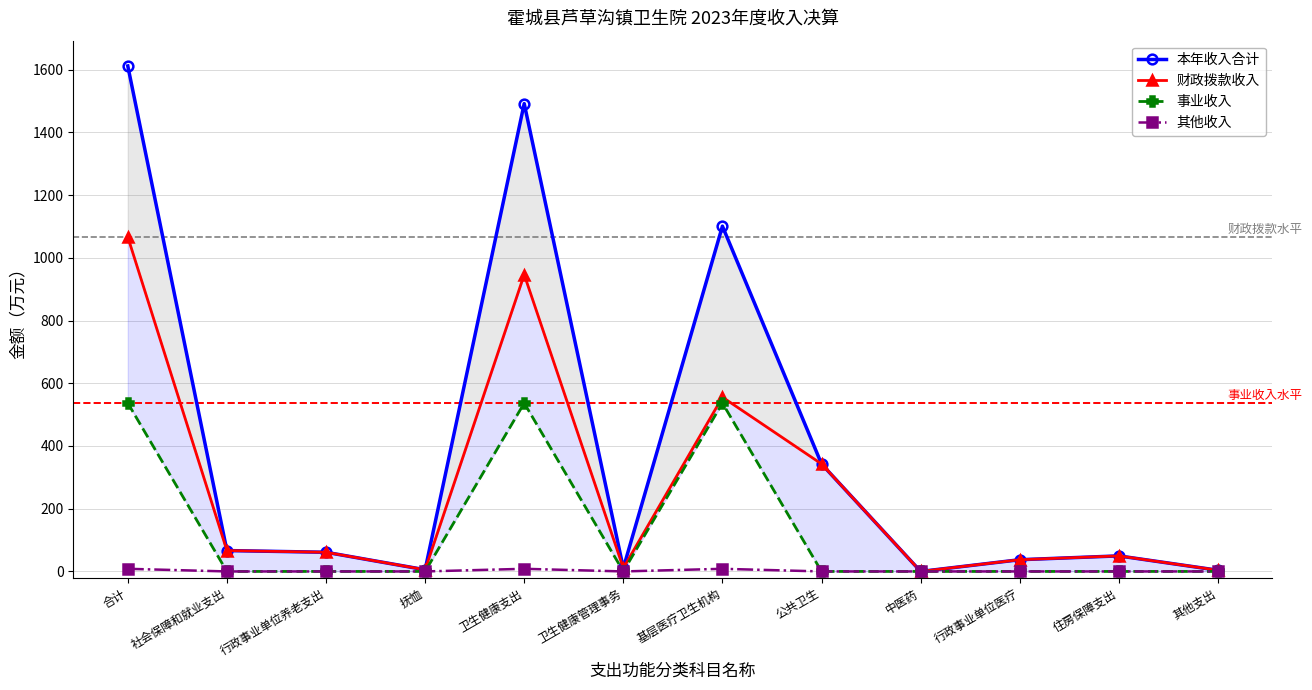

Which has a higher value, 抚恤 or 中医药?

抚恤